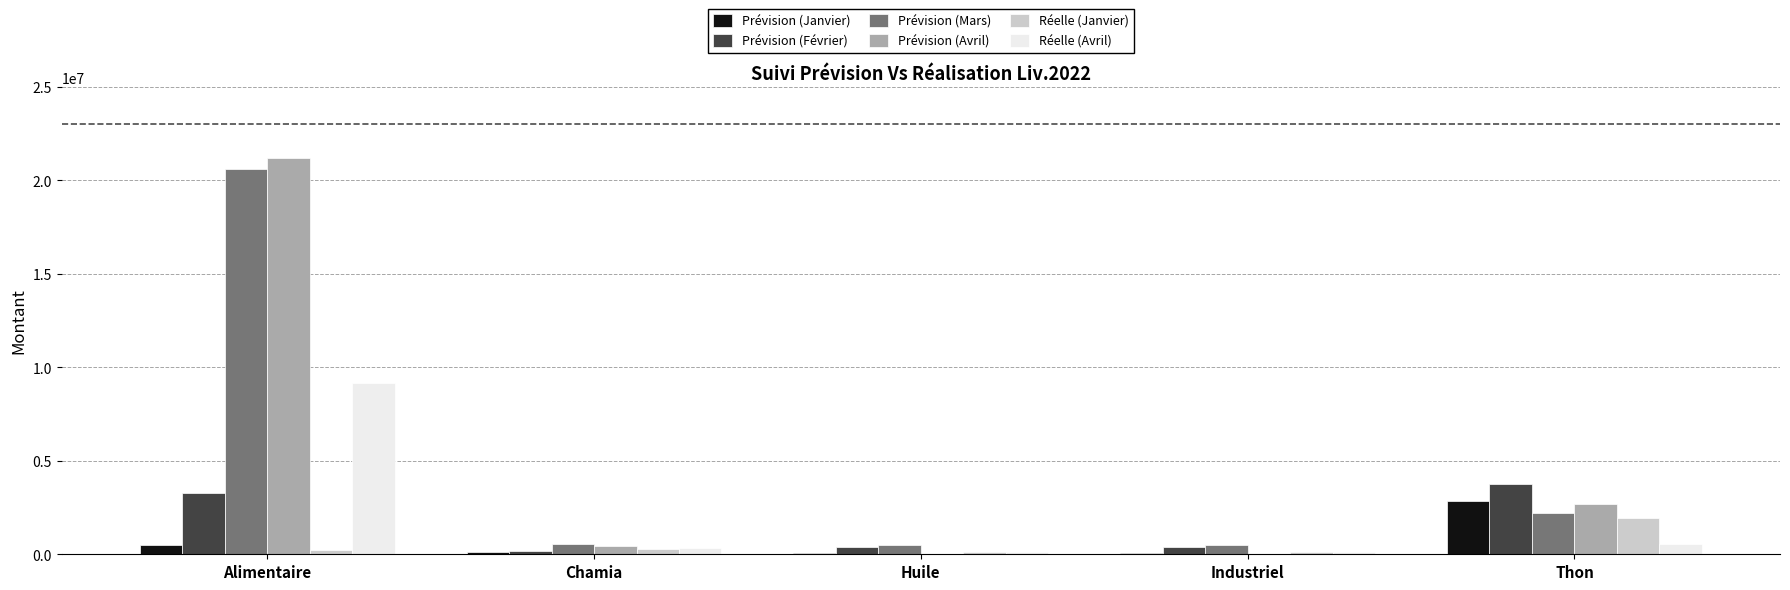

Count the number of data series in this chart.

6